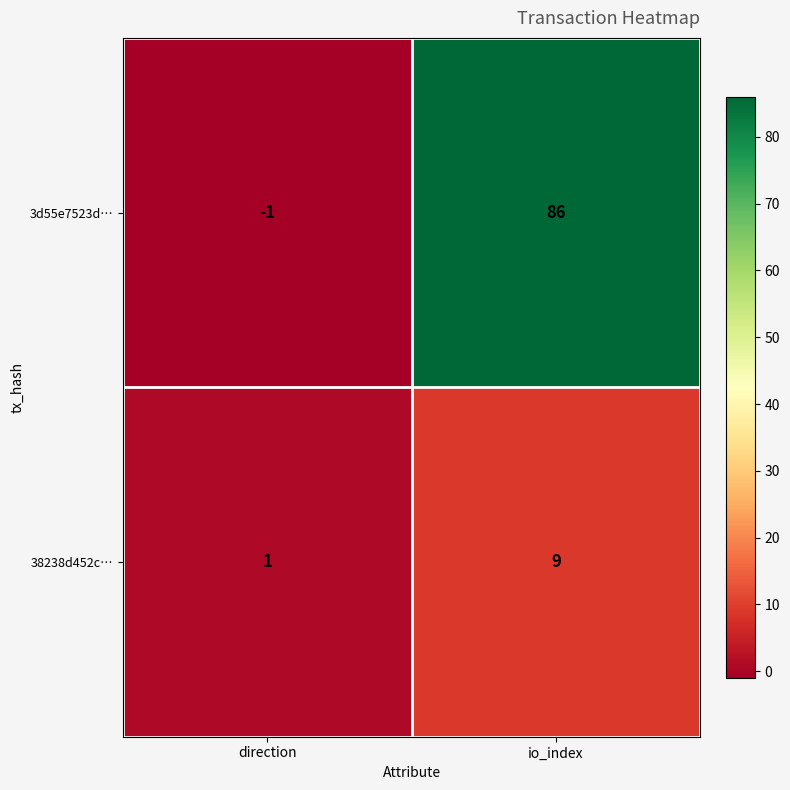

What is the smallest value displayed?

-1